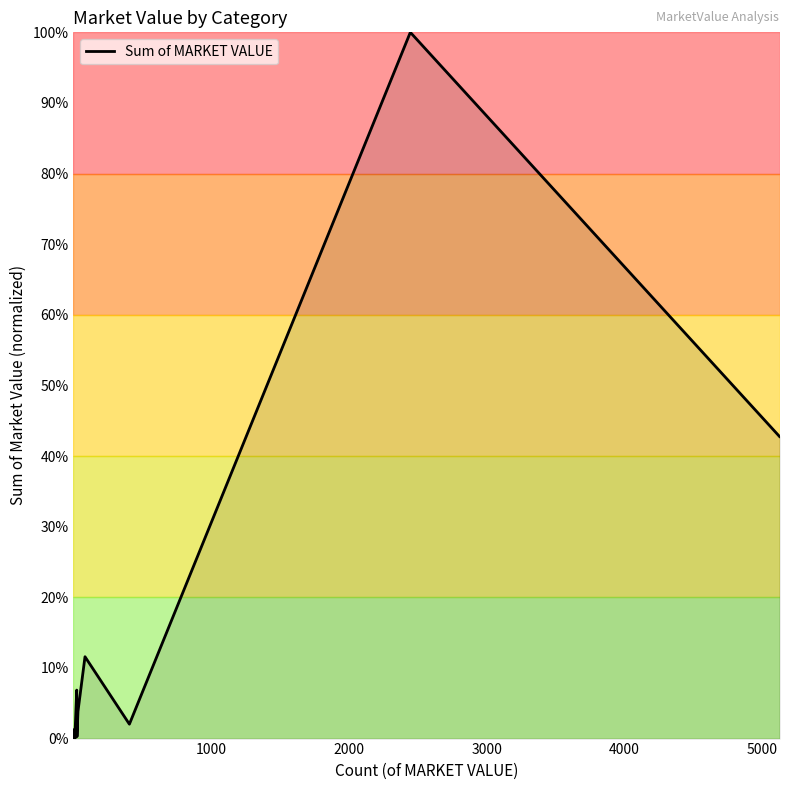

Is this an area chart (filled region under the line)?

No